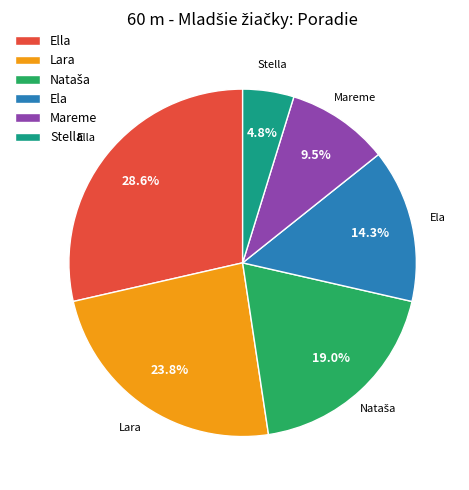

Which category has the biggest portion of the pie?

Ella